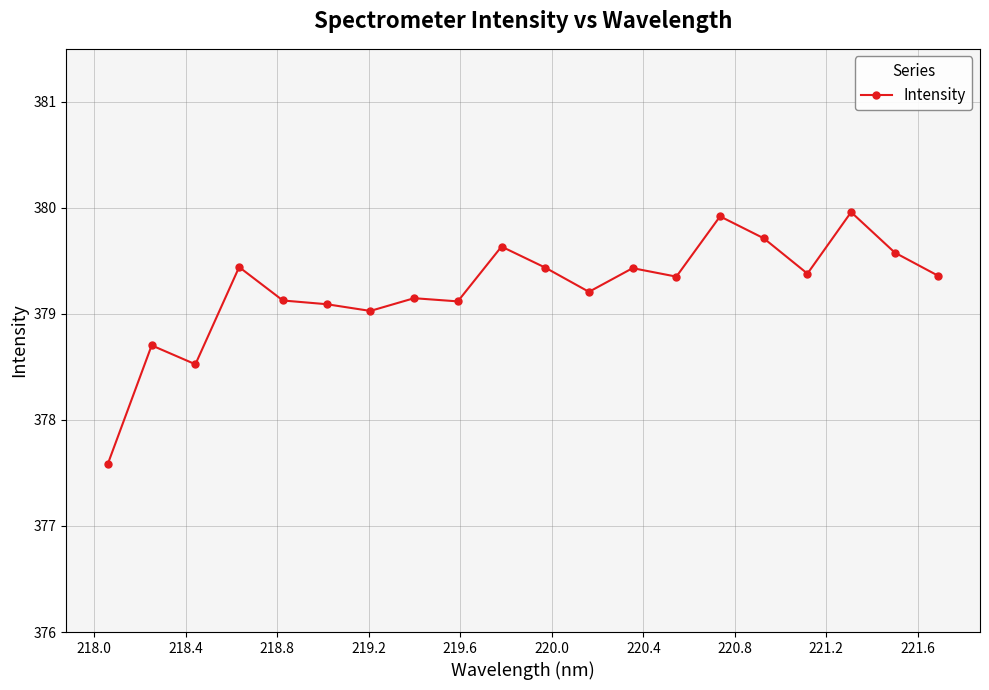

True or false: there are more than 2 points higher than both neighbors.

True